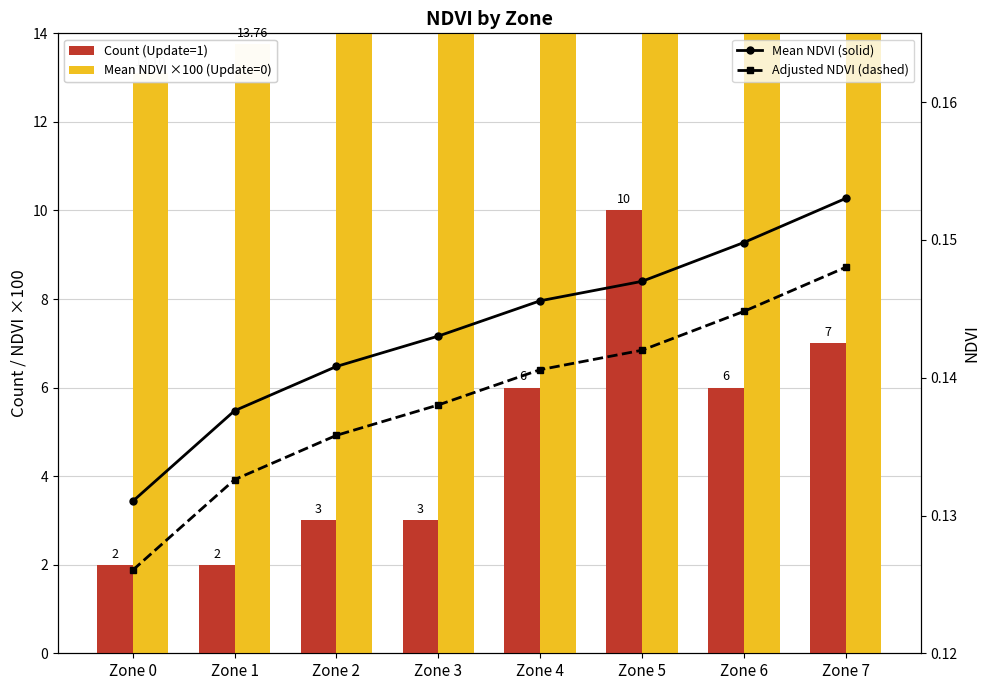

The Count (Update=1) series shows 1.9 at Zone 6. True or false?

False